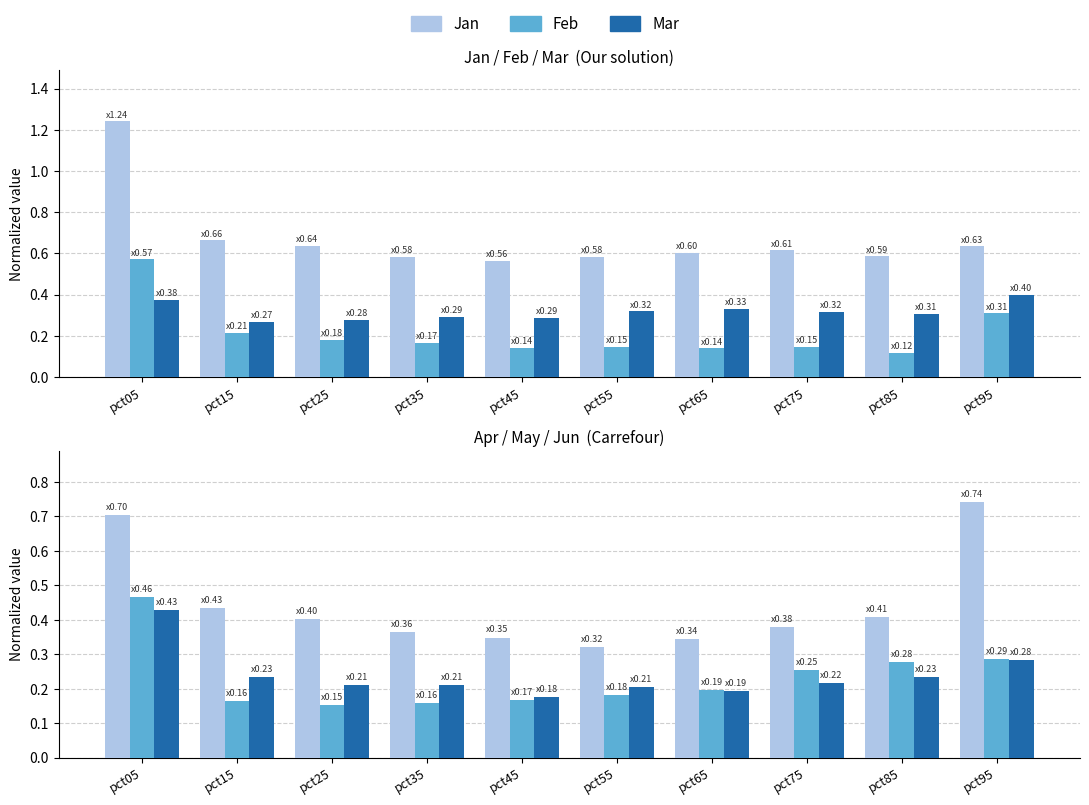

At which label is Jan closest to 0?

pct55